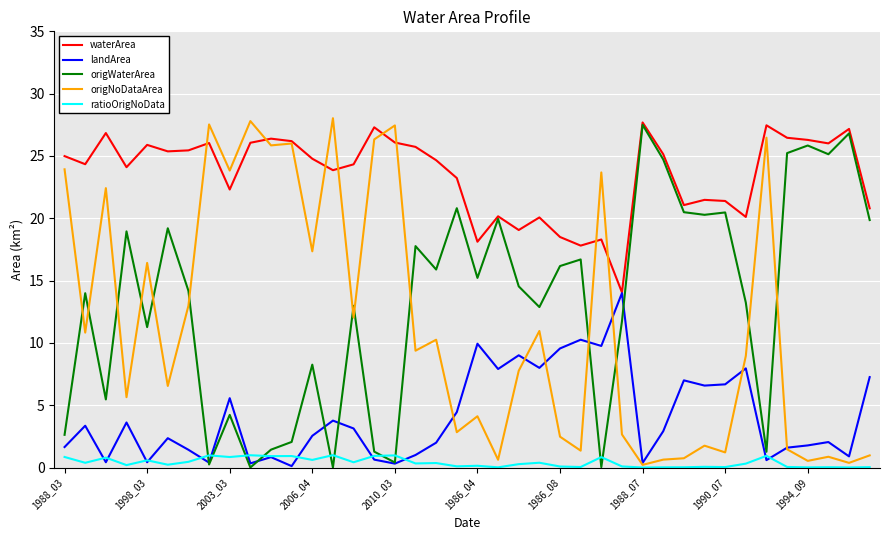

How many series are shown in this chart?

5